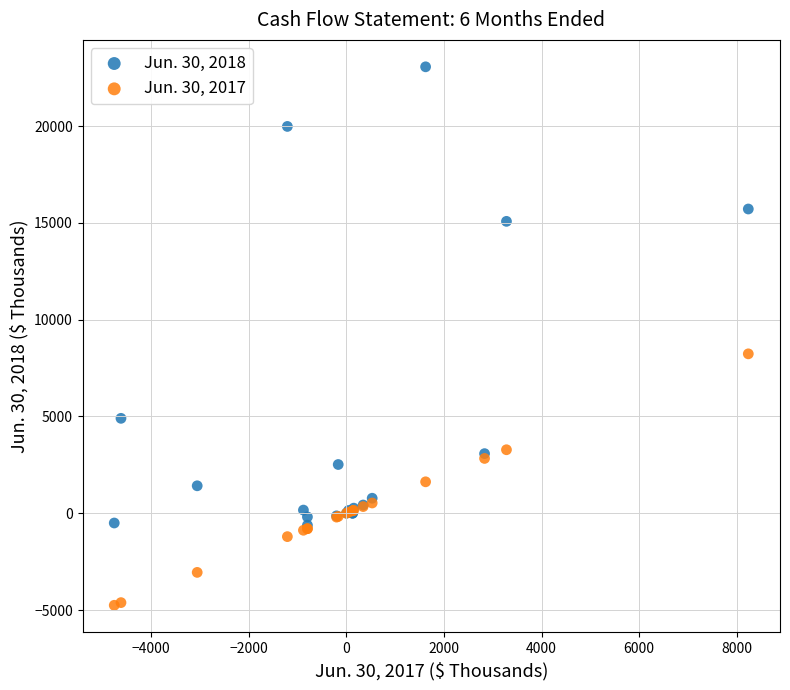

Which series contains the highest Y value?

Jun. 30, 2018